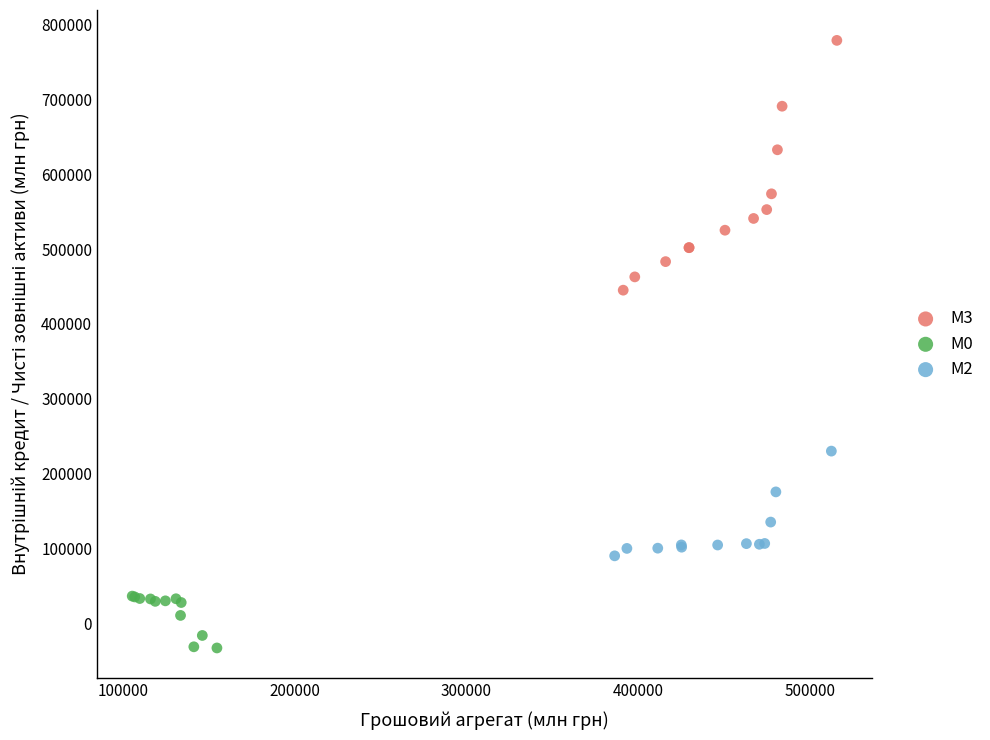

Which series contains the highest Y value?

М3